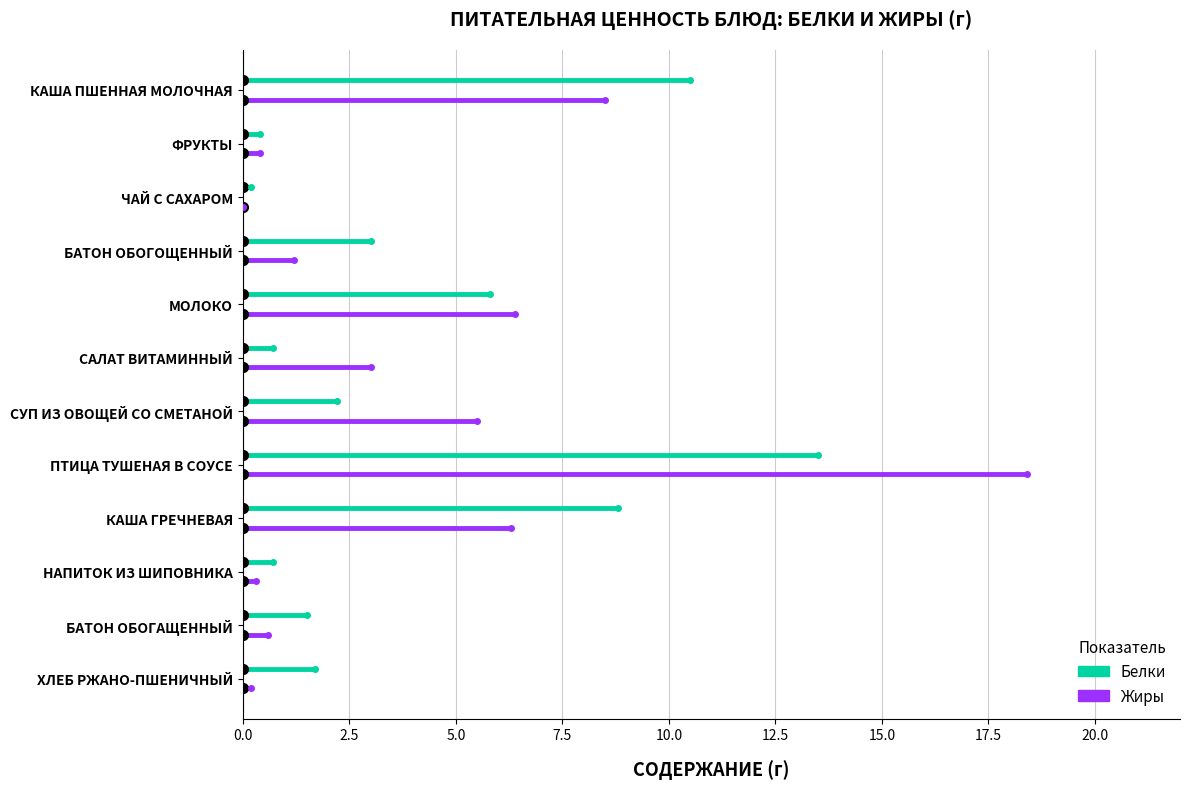

True or false: Жиры has a value of 4.7 at САЛАТ ВИТАМИННЫЙ.

False